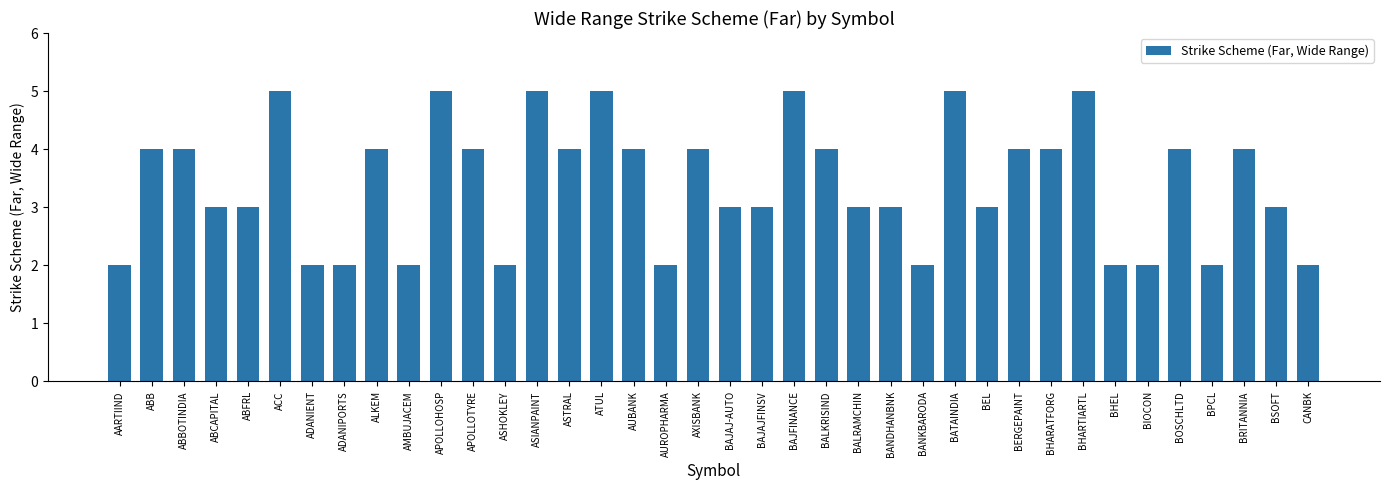

Reading left to right, extract all data points from this chart.

2	4	4	3	3	5	2	2	4	2	5	4	2	5	4	5	4	2	4	3	3	5	4	3	3	2	5	3	4	4	5	2	2	4	2	4	3	2